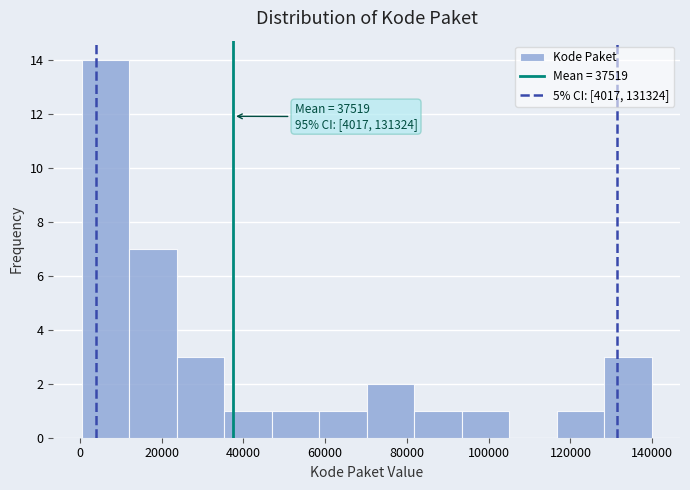

Over which range of the x-axis is the bar tallest?

0 to 12000